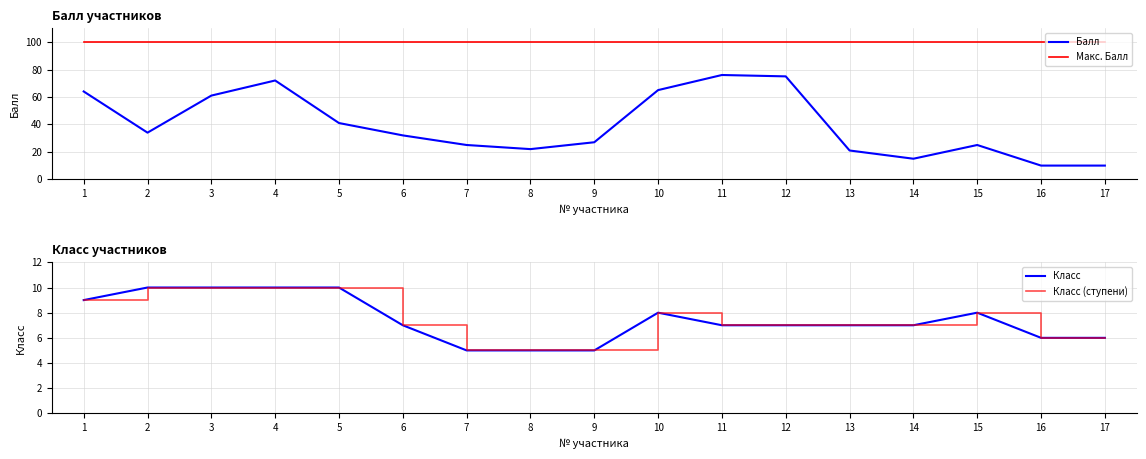

What is the value of the Класс (ступени) point at the 11th from the left?

7